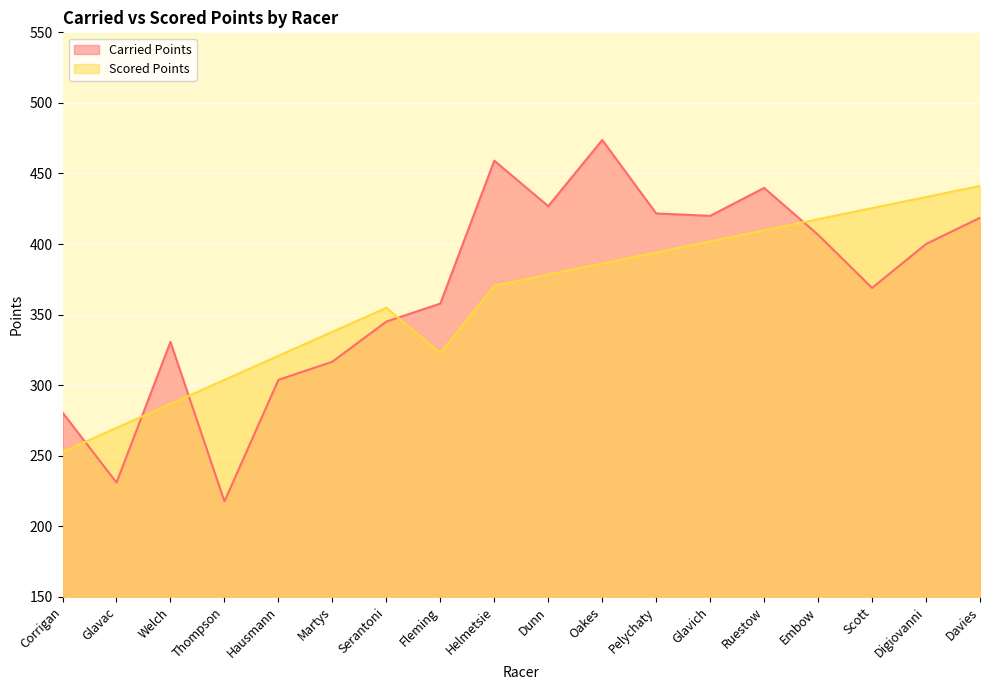

Does the chart display data point markers on the line(s)?

No